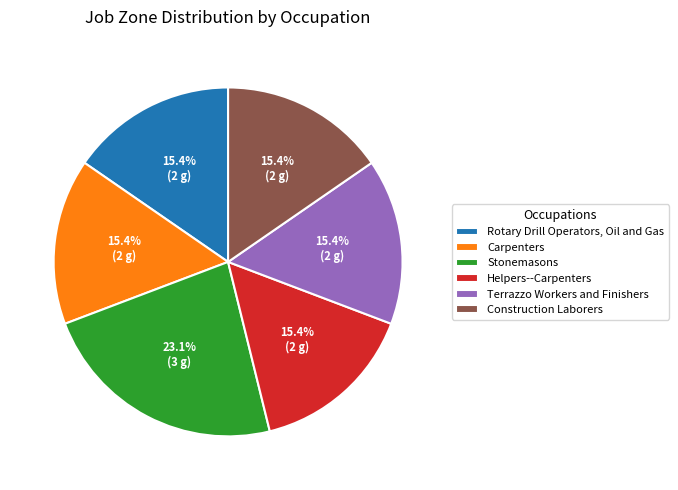

What portion of the pie excludes Stonemasons?

76.9%